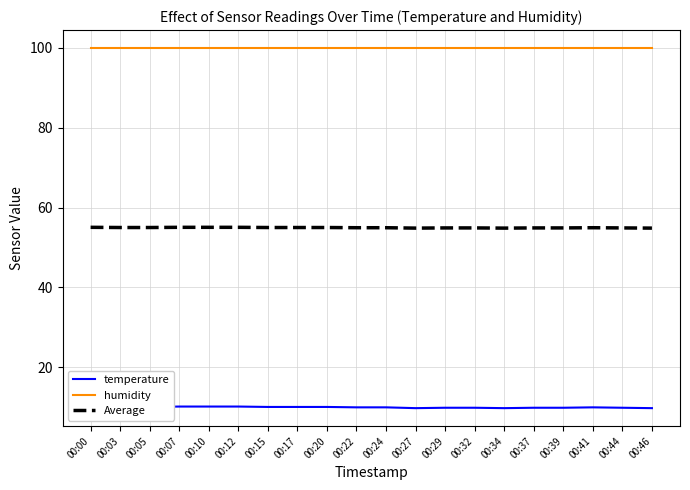

The value of temperature at 00:46 is 9.8. True or false?

True